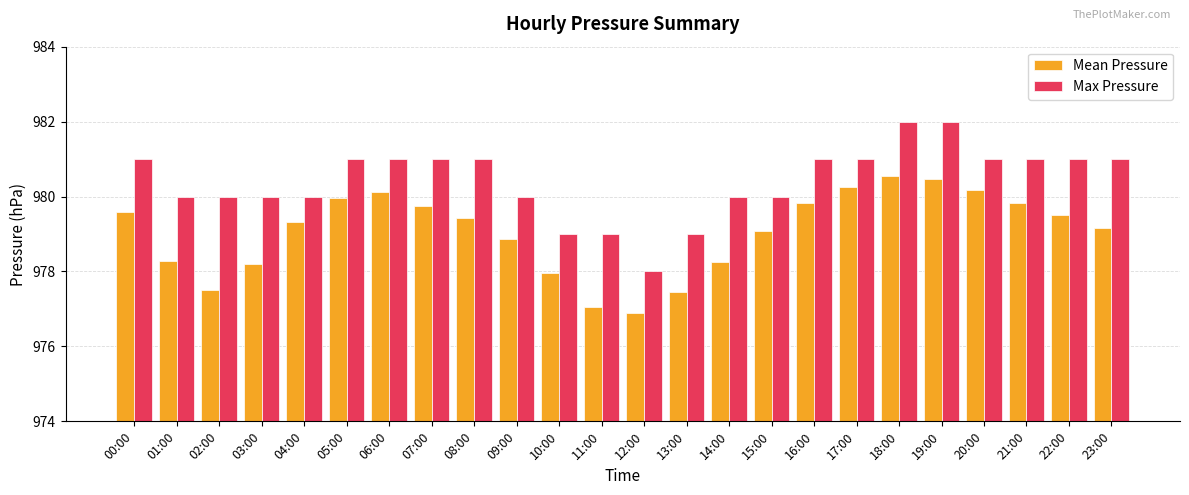

What is the highest value of the Max Pressure series?

982.0